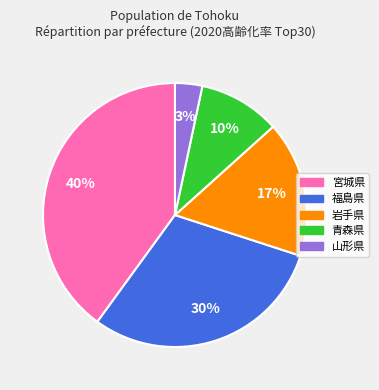

What is the largest slice in the pie chart?

宮城県